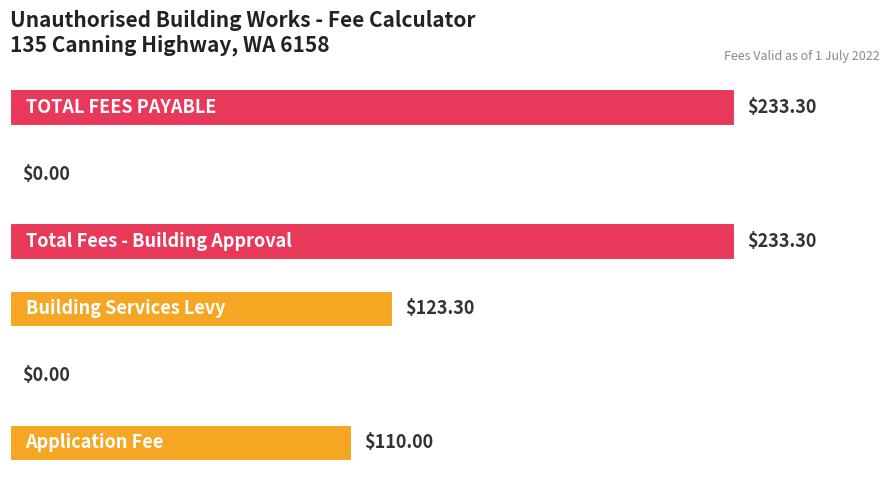

What is the difference between the second highest and second lowest values?

233.3